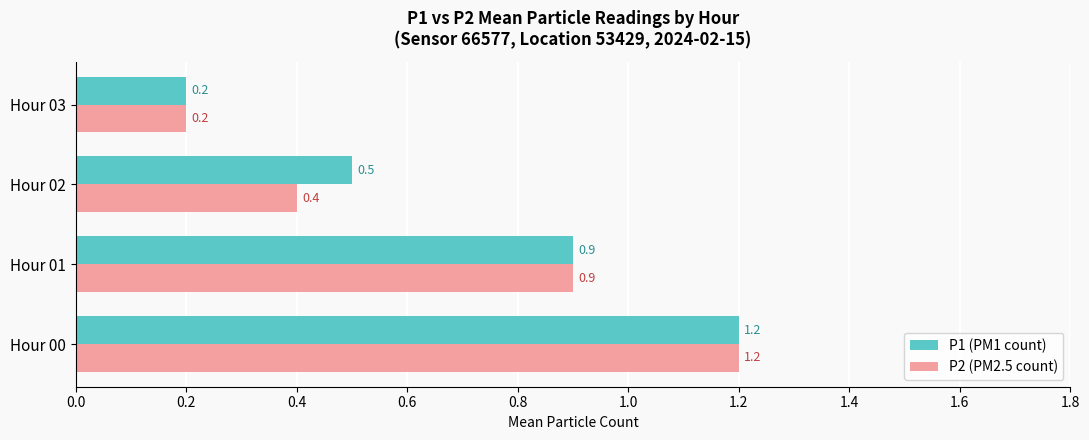

At which category does the chart reach its peak across all series?

Hour 00